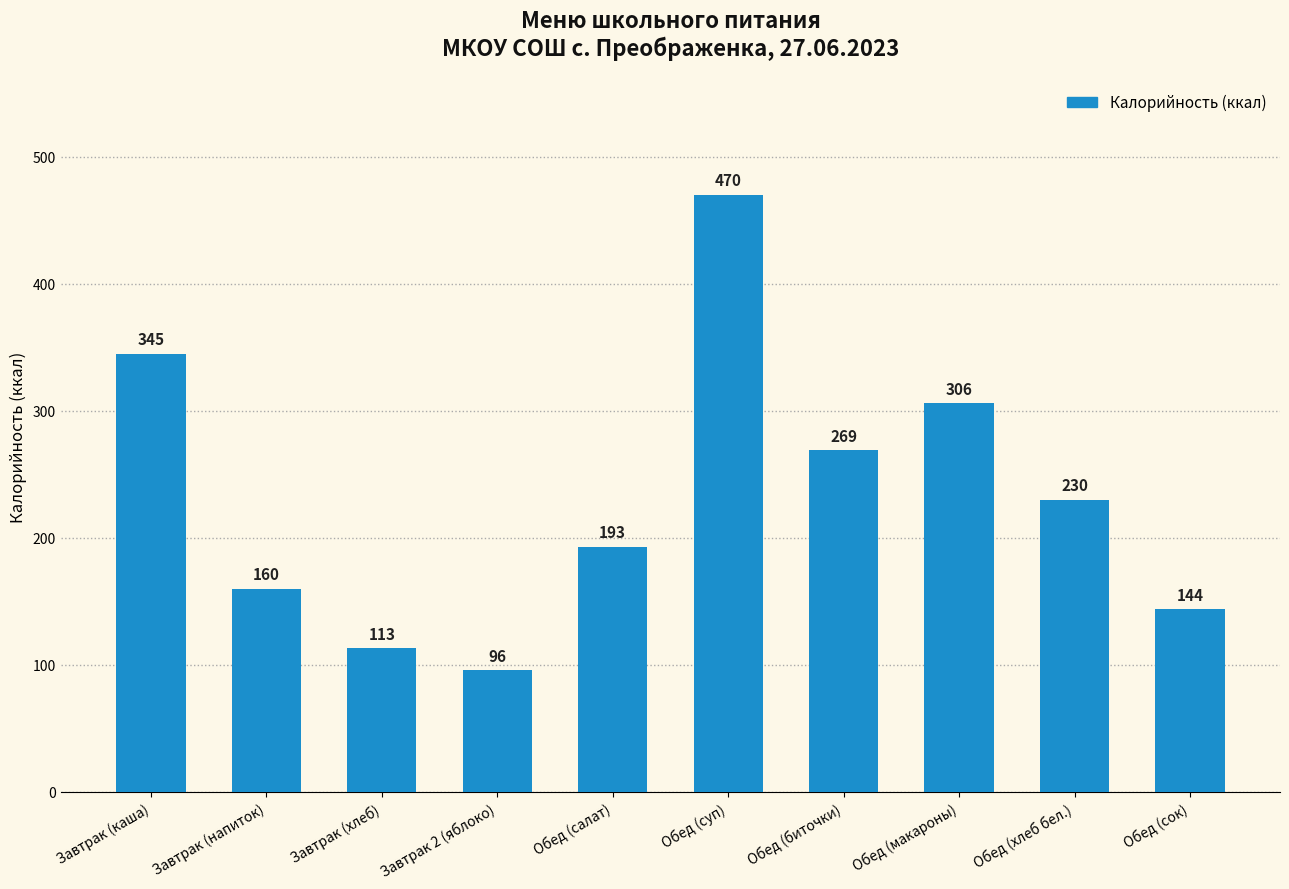

What position from the right is Обед (биточки)?

4